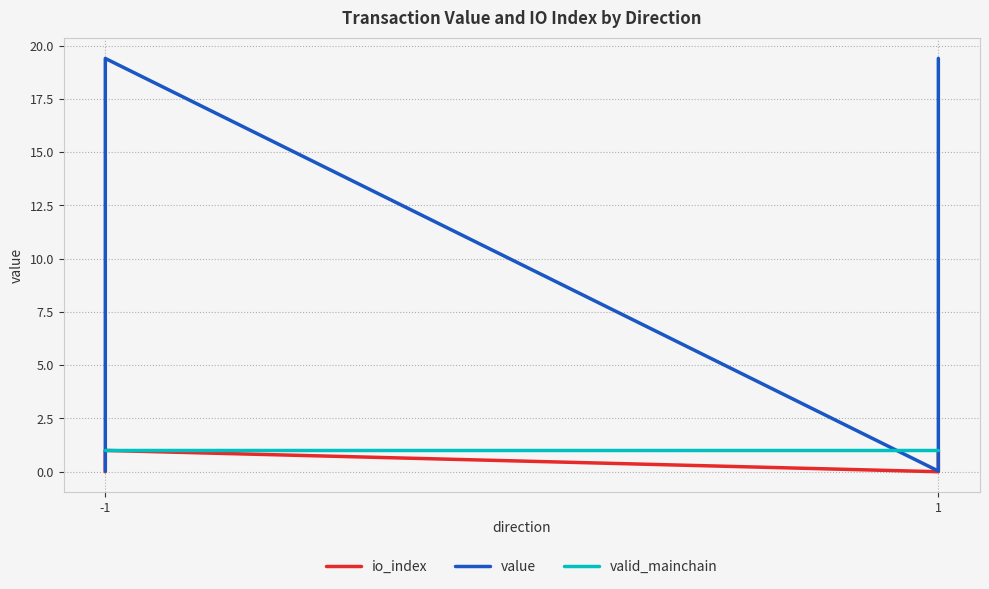

True or false: value and io_index intersect in this chart.

False